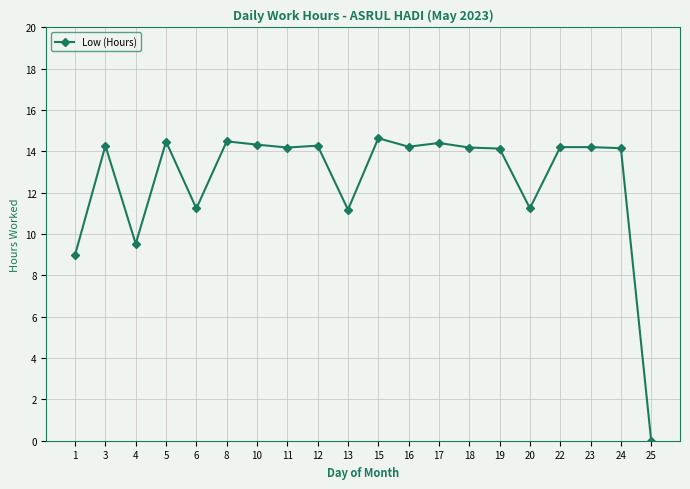

What is the maximum value shown in the chart?

14.6